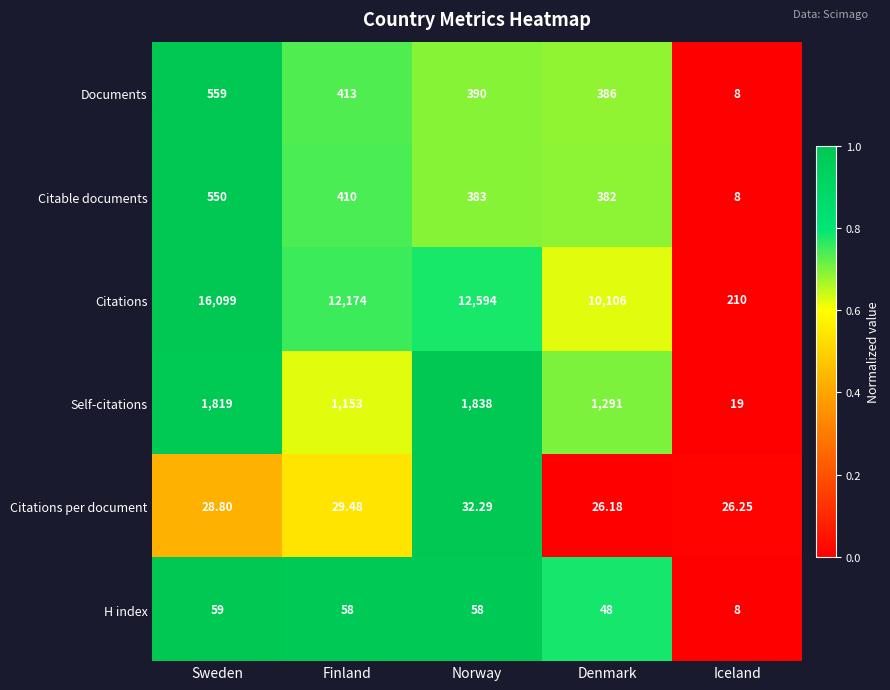

At which label does H index reach its peak?

Sweden